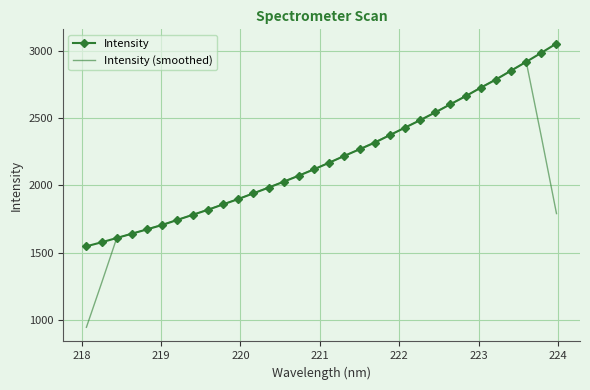

Which series has the widest spread of values?

Intensity (smoothed)